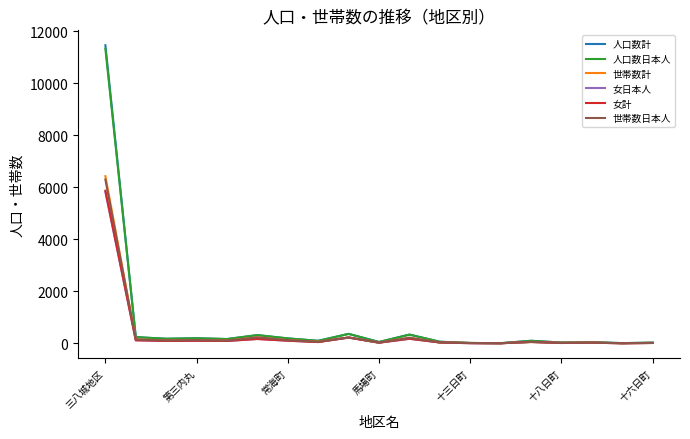

Which series has the widest spread of values?

人口数計